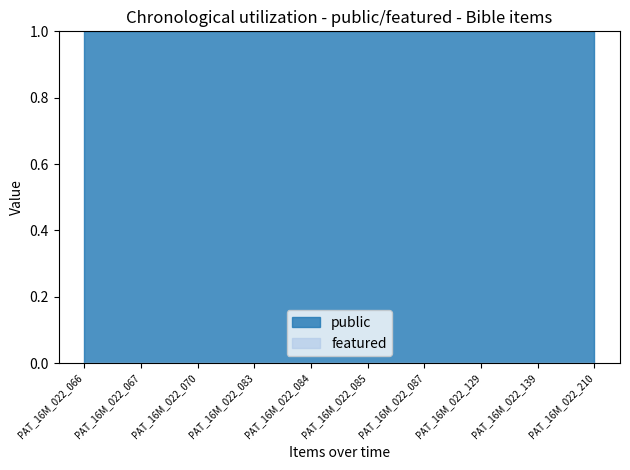

True or false: public has a value of 1 at PAT_16M_022_129.

True